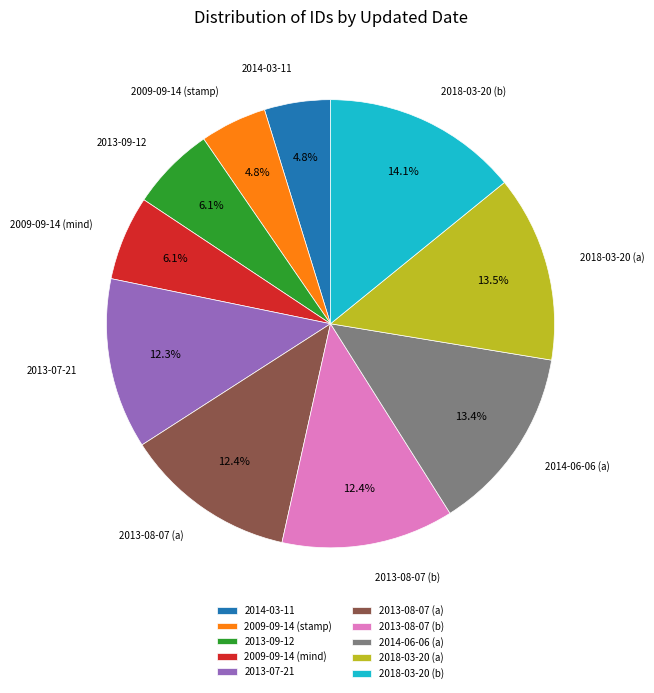

The 2009-09-14 (stamp) slice represents 17% of the pie. True or false?

False